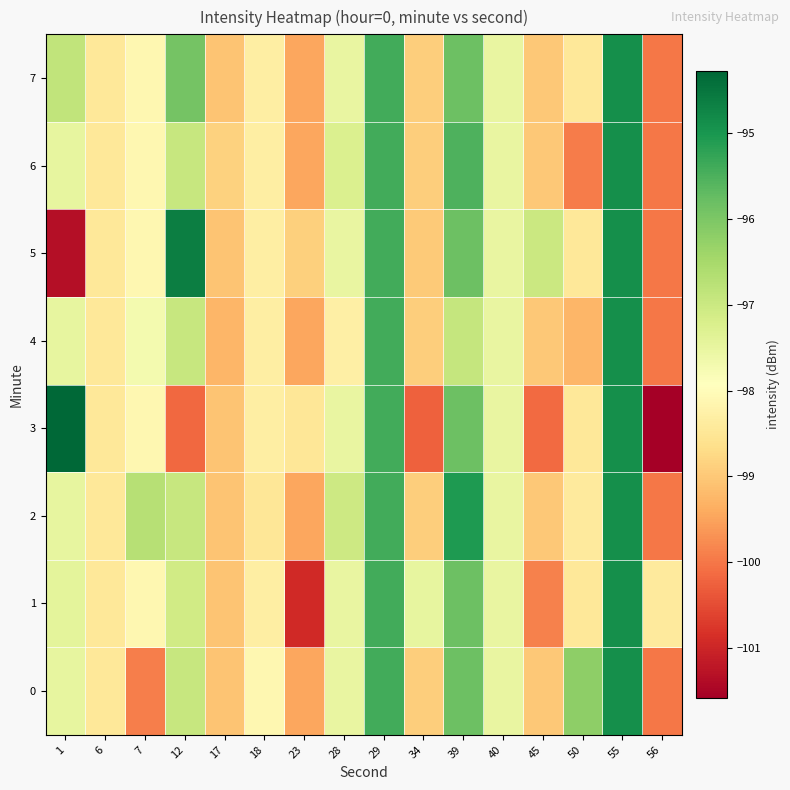

At how many categories does at least one series exceed -100?

16